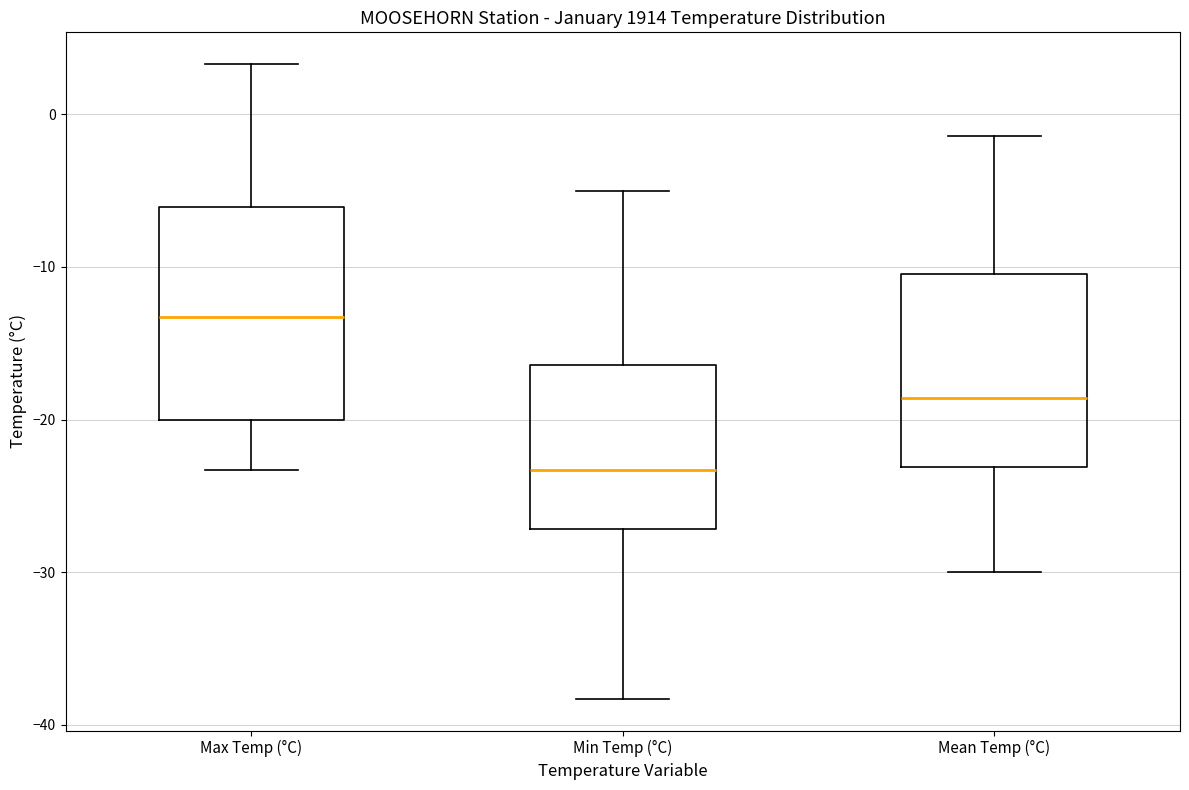

Reading left to right, read every box against the y-axis: the position of its median line, the range the box covers, and the ends of its whiskers. The values are not printed on the chart, so give them approximately, as read against the axis.

Max Temp (°C): median -13, box -20 to -6, whiskers -23 to 3
Min Temp (°C): median -23, box -27 to -16, whiskers -38 to -5
Mean Temp (°C): median -19, box -23 to -10, whiskers -30 to -1